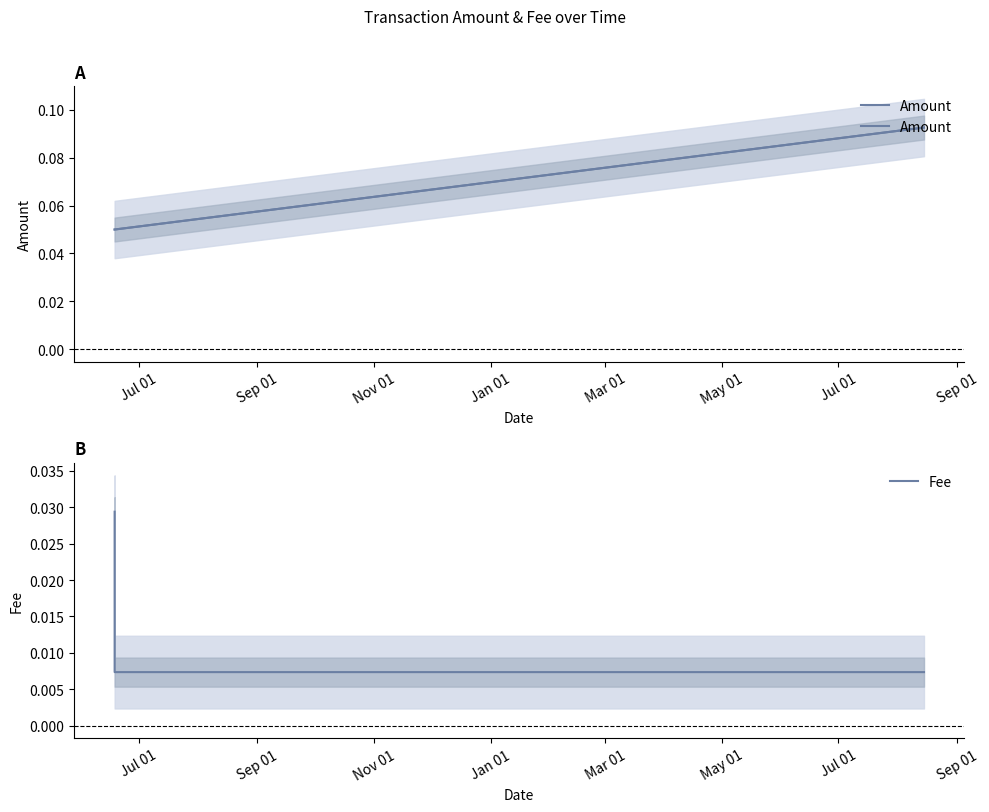

Which series has the largest total across all categories?

Amount